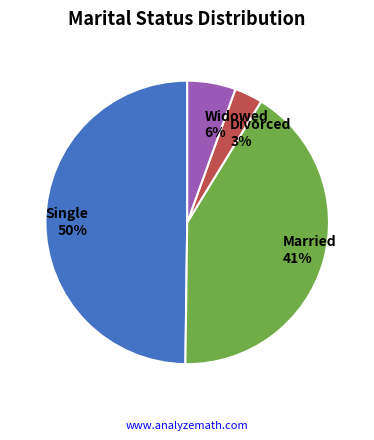

How many slices are in this pie chart?

4